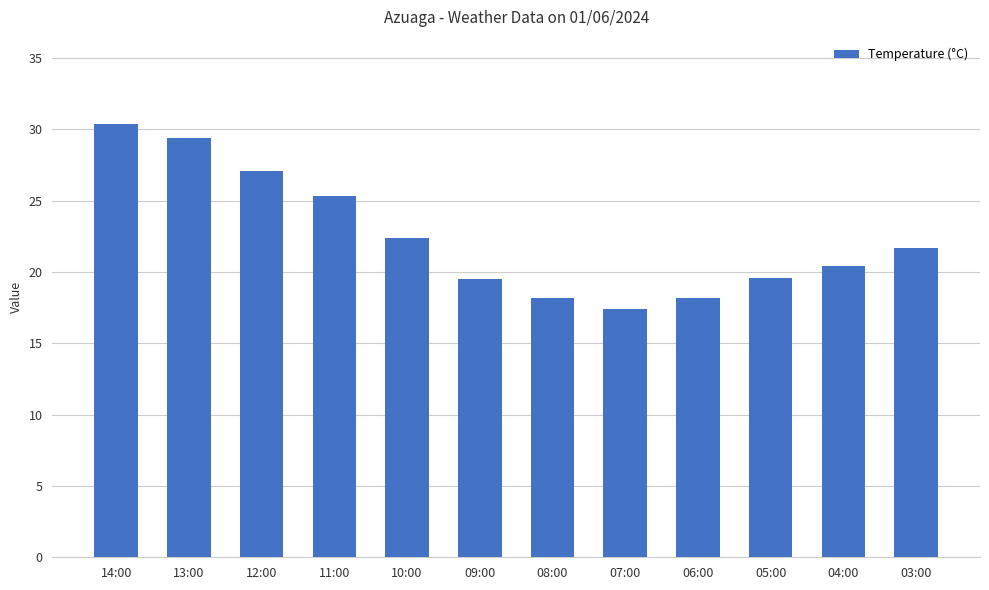

What is the change in value from 12:00 to 08:00?

-8.9